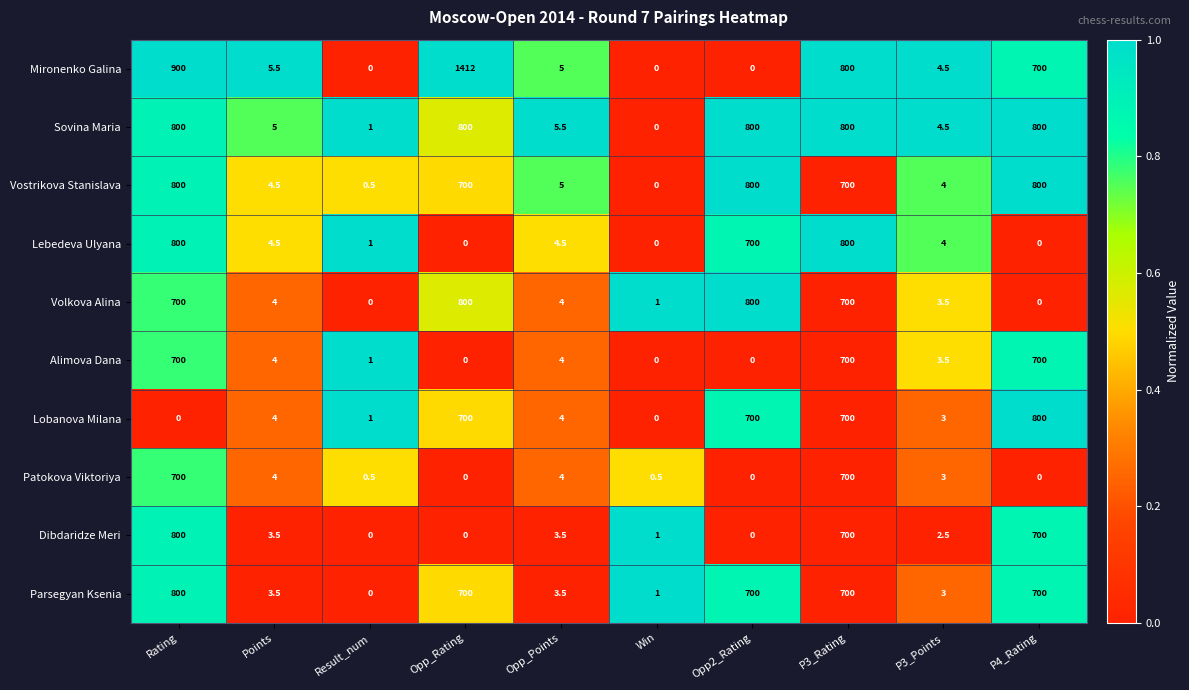

What is the difference between the Vostrikova Stanislava values at Opp_Rating and Opp2_Rating?

100.0